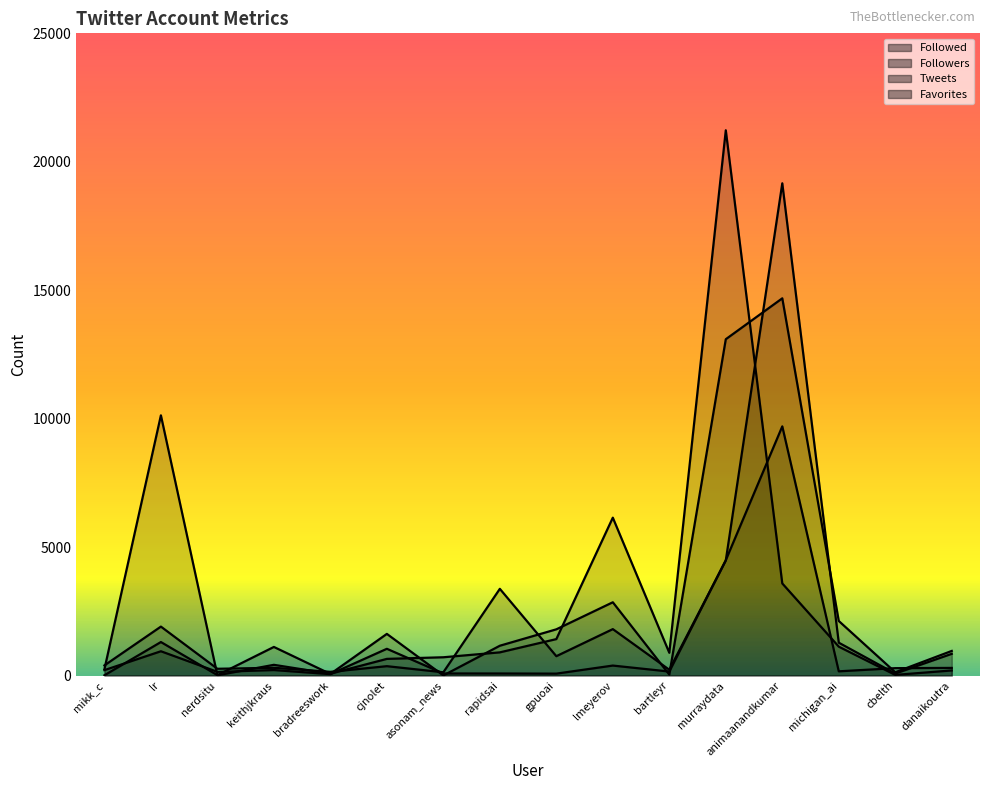

Is it true that Favorites equals 61 at bradreeswork?

True